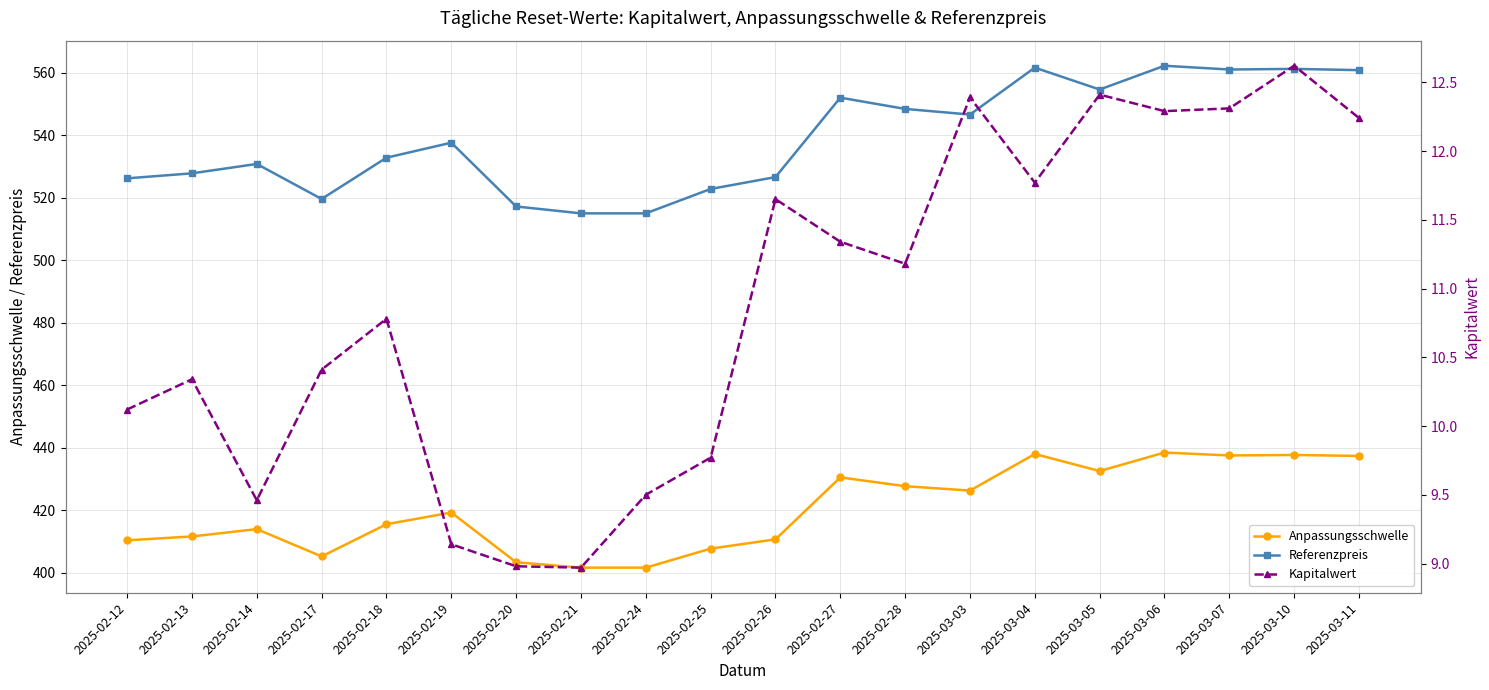

The value of Anpassungsschwelle at 2025-02-26 is 536.2. True or false?

False